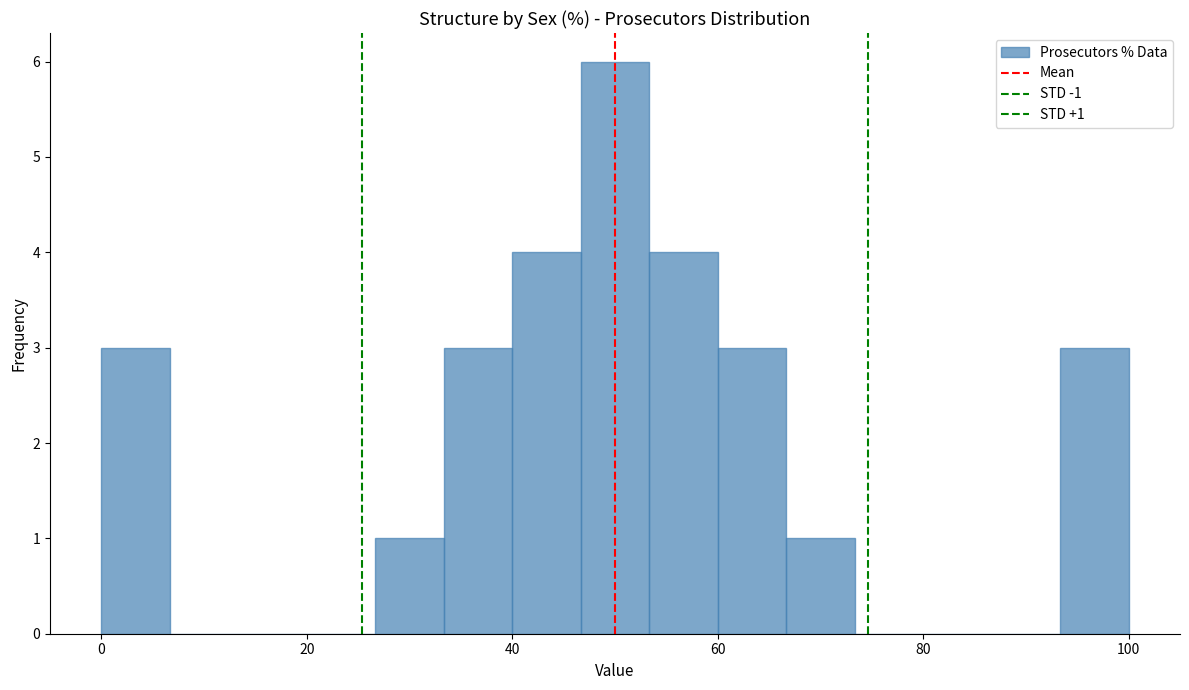

Read against the x-axis, roughly where is the centre of the tallest bar?

50